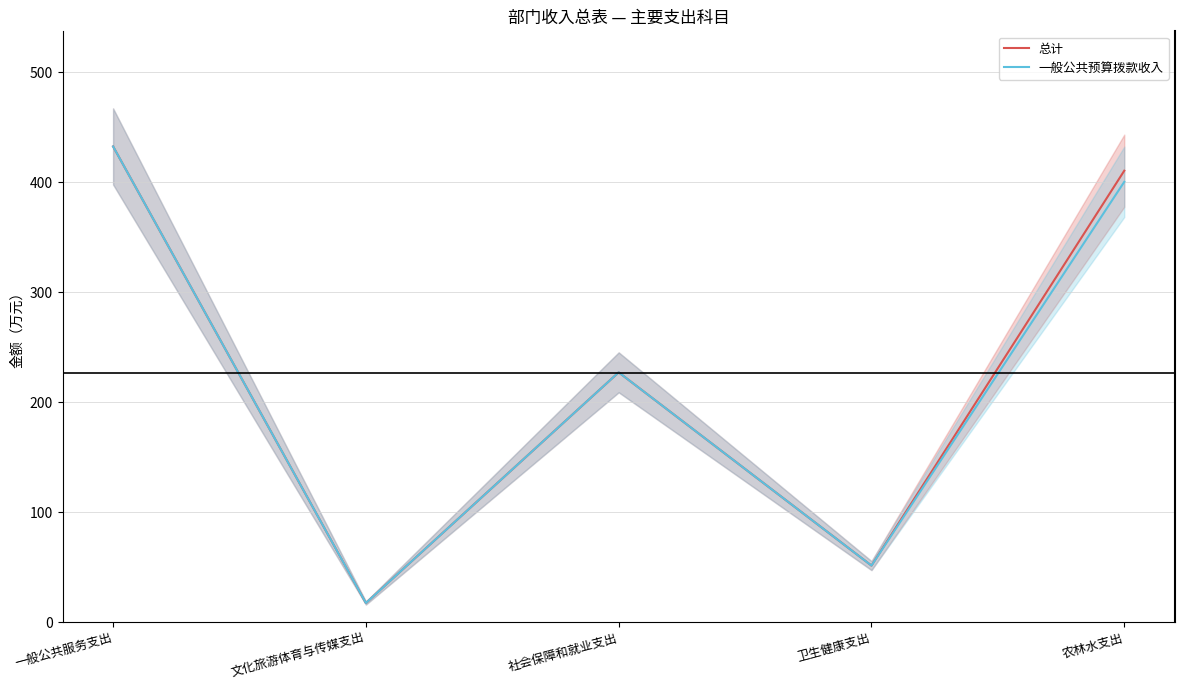

Reading left to right, list all the values displayed in this chart.

总计: 一般公共服务支出=432.4	文化旅游体育与传媒支出=17.4	社会保障和就业支出=227.1	卫生健康支出=51.4	农林水支出=410.4
一般公共预算拨款收入: 一般公共服务支出=432.4	文化旅游体育与传媒支出=17.4	社会保障和就业支出=227.1	卫生健康支出=51.4	农林水支出=400.3